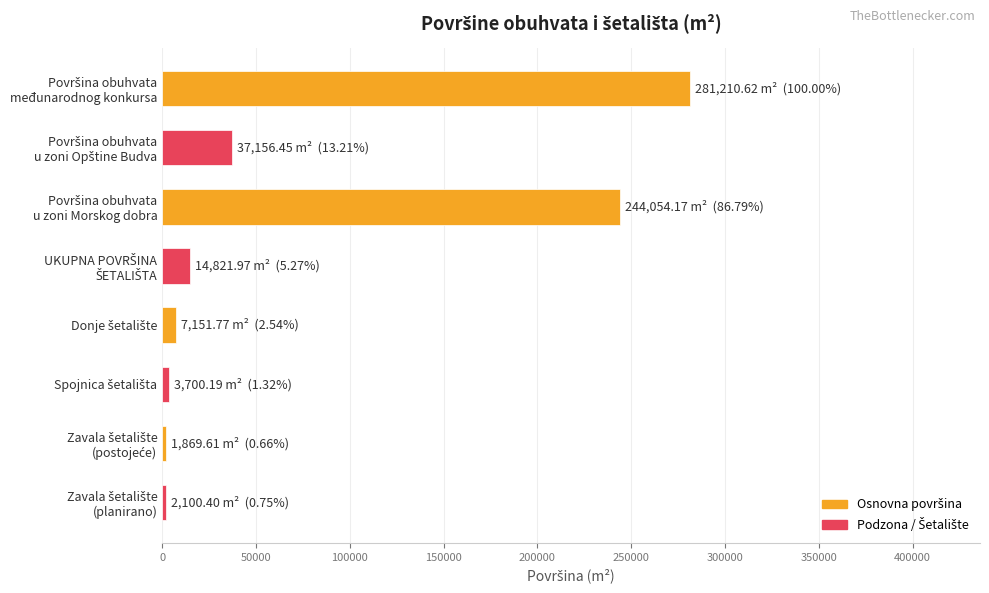

What is the average value?

74008.1